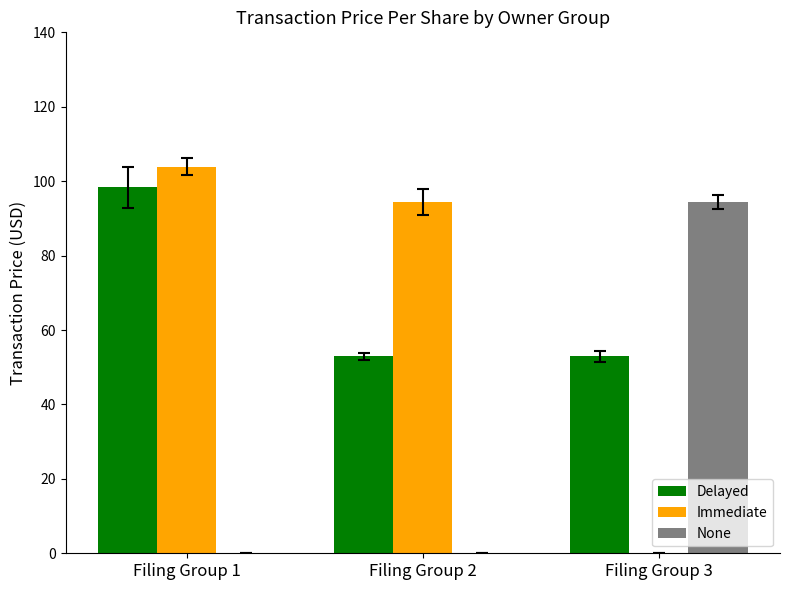

What are all the series names shown in the legend?

Delayed, Immediate, None